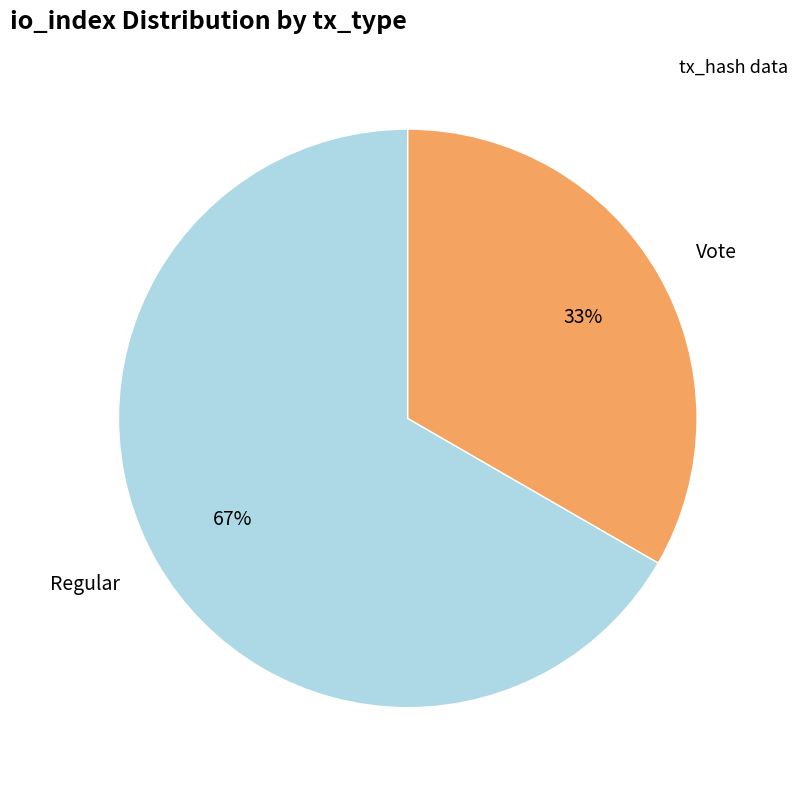

To the nearest percent, what is the average slice percentage?

50%